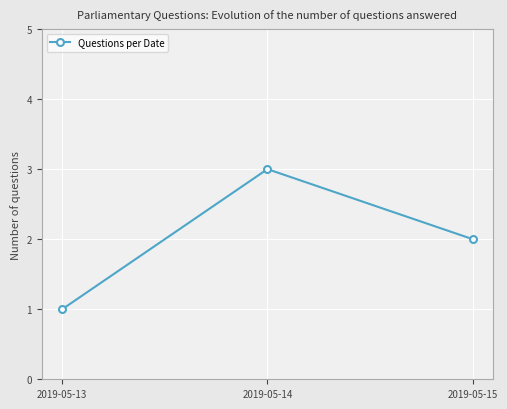

Does the chart display data point markers on the line(s)?

Yes